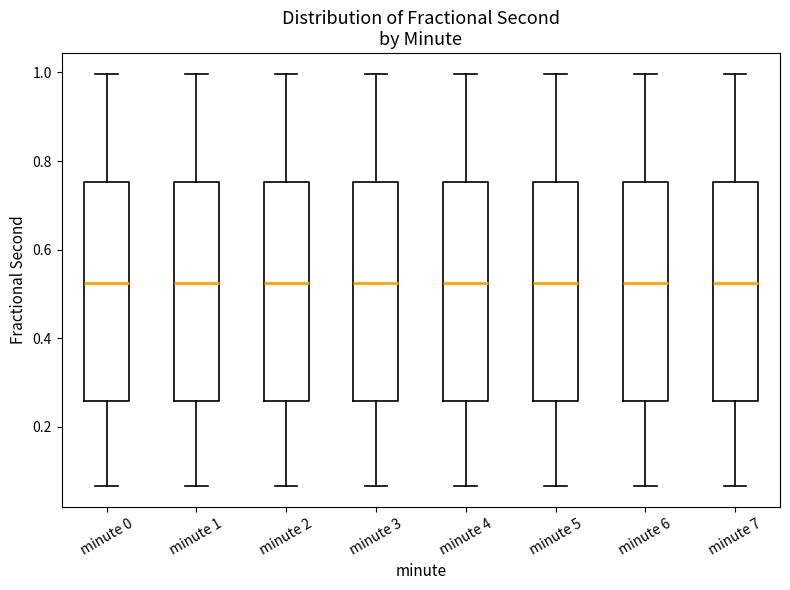

Reading left to right, transcribe this box plot: for each box, give where its median line is, the range the box spans, and where its two whiskers end, as read against the y-axis. The values are not printed on the chart, so give them approximately, as read against the axis.

minute 0: median 0.52, box 0.26 to 0.76, whiskers 0.06 to 1.00
minute 1: median 0.52, box 0.26 to 0.76, whiskers 0.06 to 1.00
minute 2: median 0.52, box 0.26 to 0.76, whiskers 0.06 to 1.00
minute 3: median 0.52, box 0.26 to 0.76, whiskers 0.06 to 1.00
minute 4: median 0.52, box 0.26 to 0.76, whiskers 0.06 to 1.00
minute 5: median 0.52, box 0.26 to 0.76, whiskers 0.06 to 1.00
minute 6: median 0.52, box 0.26 to 0.76, whiskers 0.06 to 1.00
minute 7: median 0.52, box 0.26 to 0.76, whiskers 0.06 to 1.00